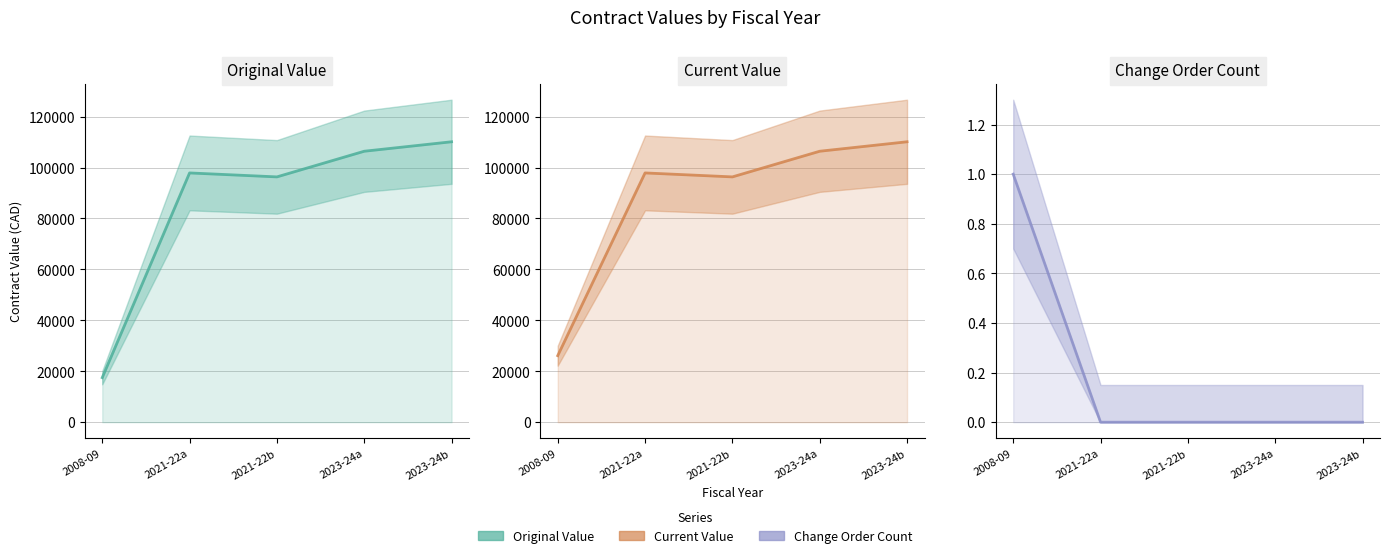

What is the difference between the second highest and minimum values in the current_value series?

80281.4